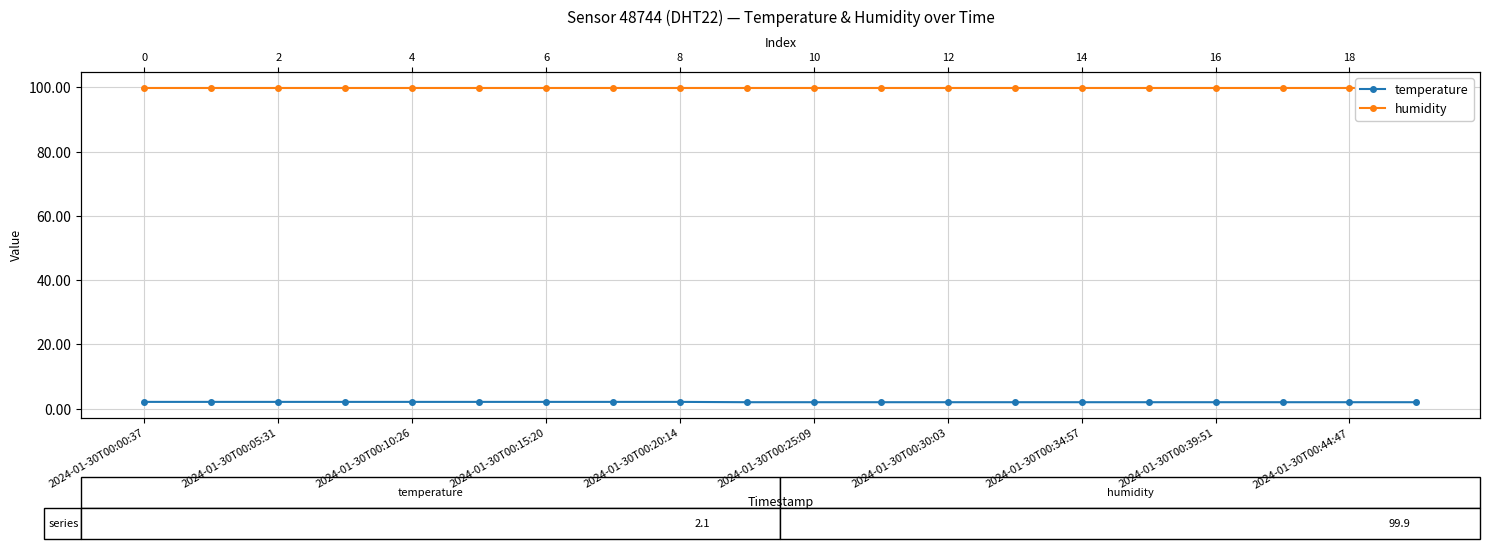

Count the temperature values in the range 2 to 3.

20